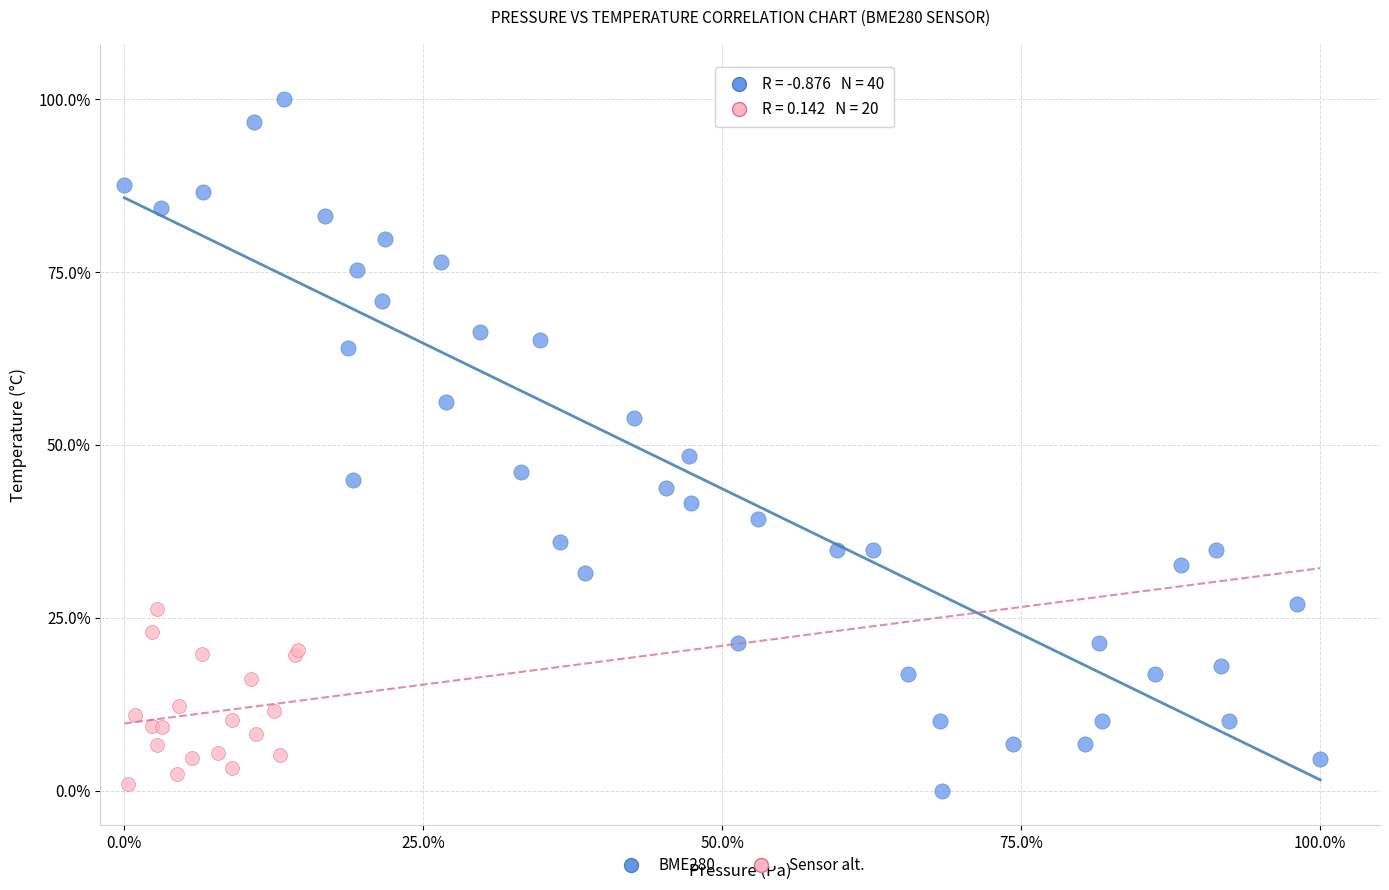

Which series reaches the maximum Y coordinate?

BME280